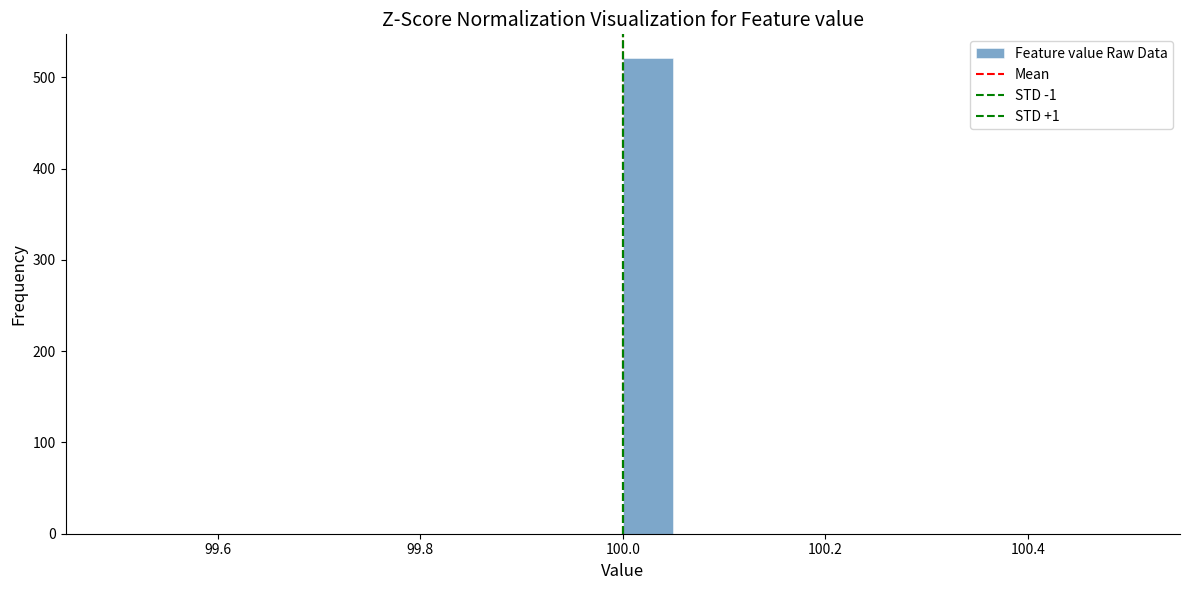

Read against the x-axis, roughly where is the centre of the tallest bar?

100.02